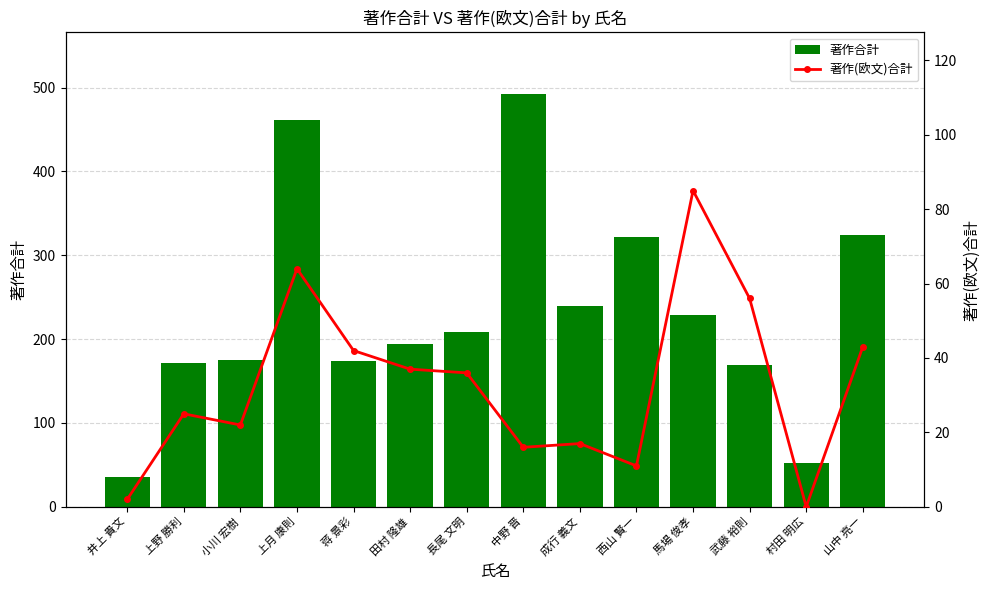

What is the sum of all 著作合計 values?

3245